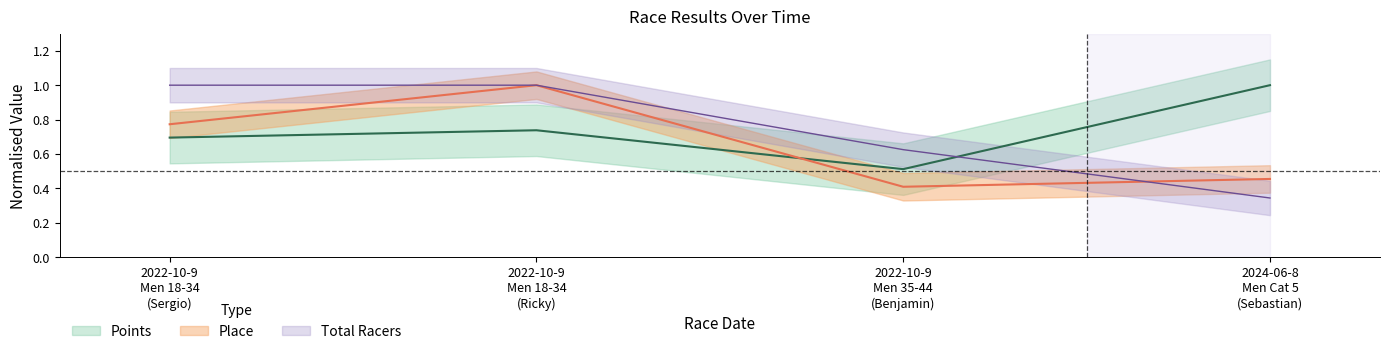

Between 2022-10-9 Men 18-34 (Ricky) and 2022-10-9 Men 18-34 (Sergio), which is larger?

2022-10-9 Men 18-34 (Ricky)